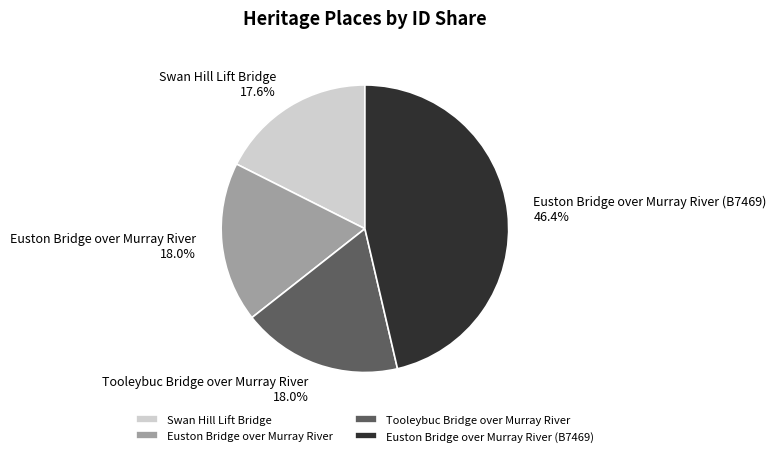

The Tooleybuc Bridge over Murray River slice represents 18% of the pie. True or false?

True